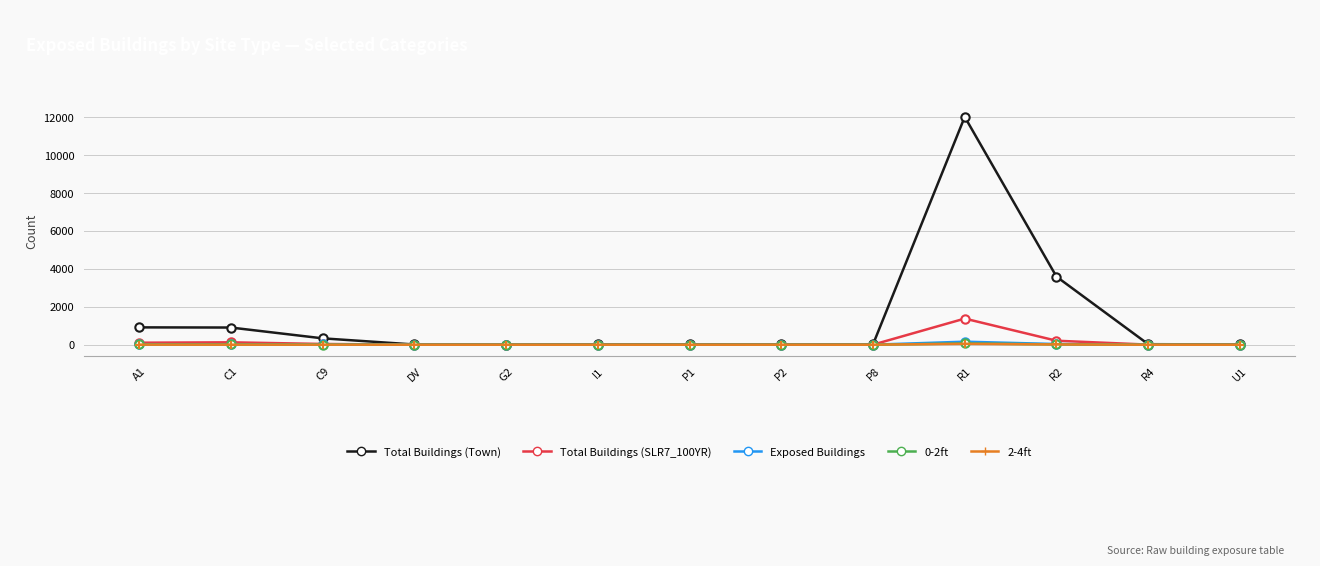

Which series has the largest total across all categories?

Total Buildings (Town)